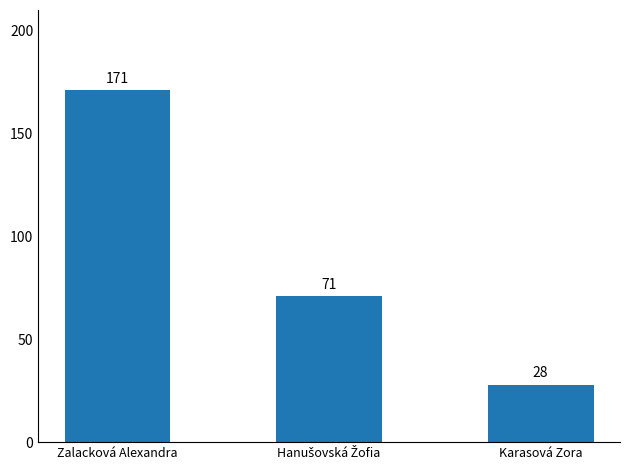

What is the change in value from Zalacková Alexandra to Karasová Zora?

-143